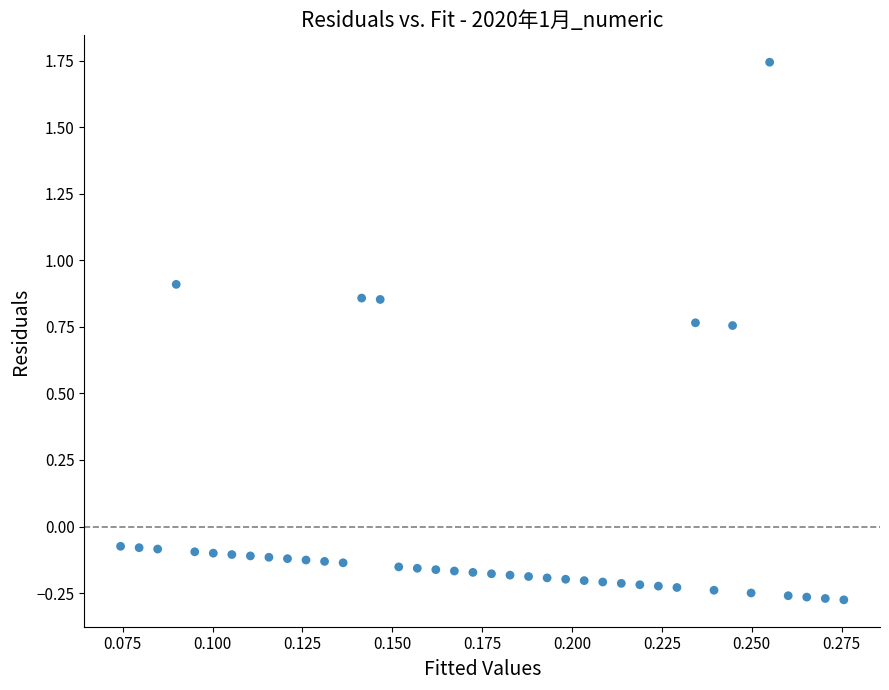

What is the range of Y values (max minus min)?

2.0